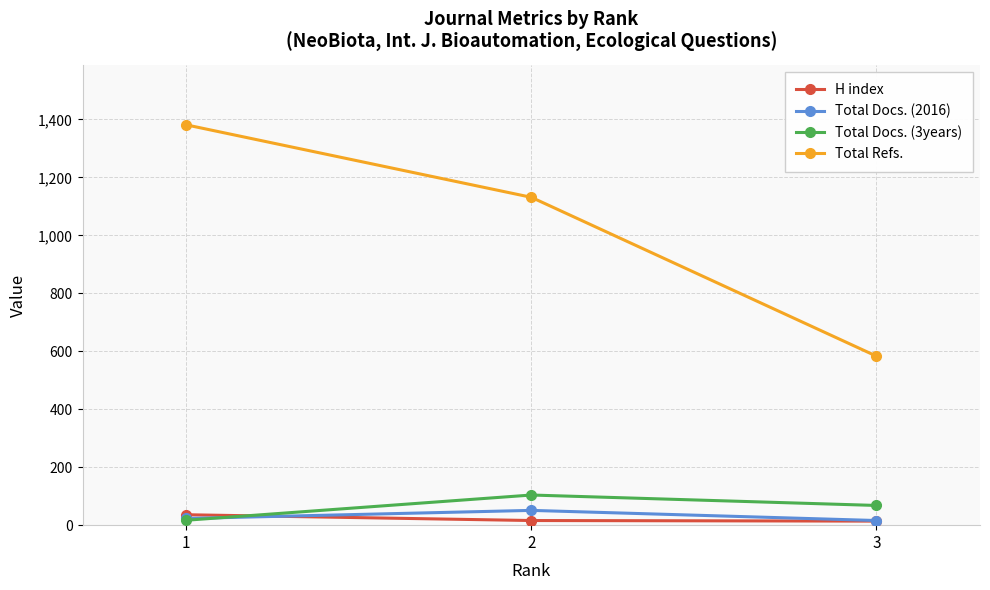

Where does the Total Docs. (3years) series first go above 68?

2